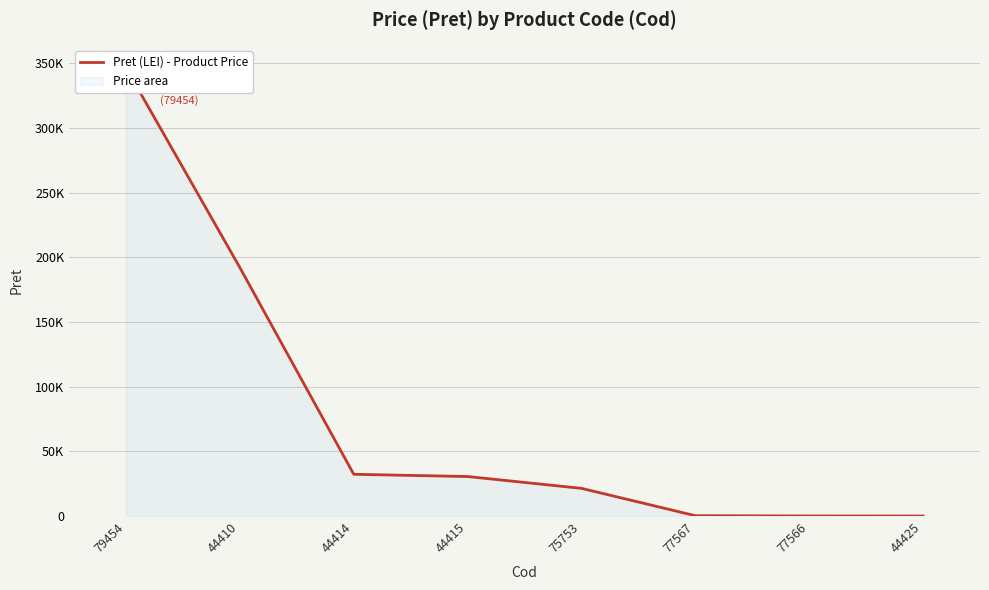

Reading left to right, extract all data points from this chart.

346417.0	192005.0	32303.0	30567.0	21434.0	300.0	100.0	51.8